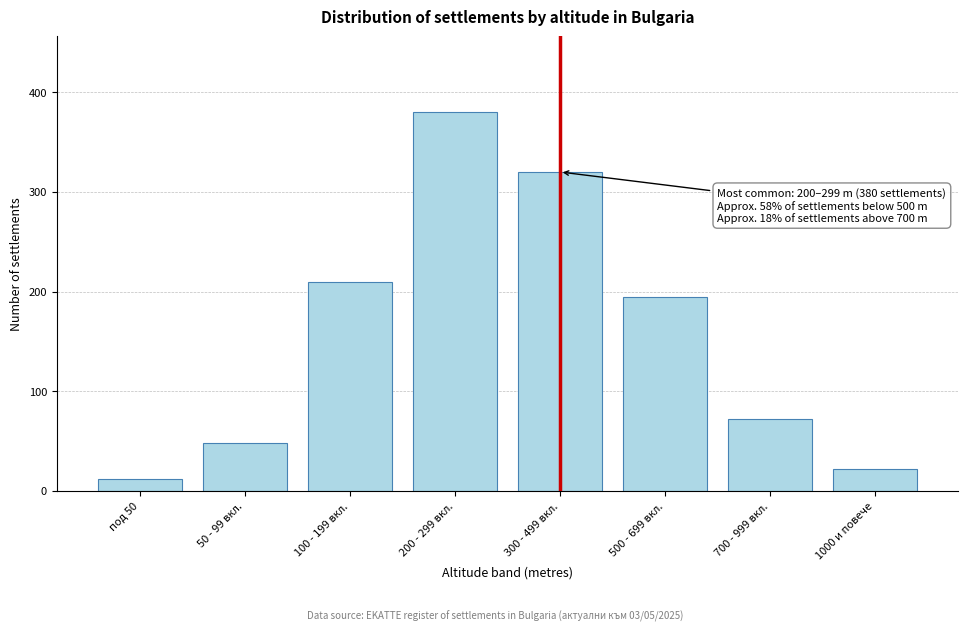

Reading left to right, what are all the values shown in this chart?

12	48	210	380	320	195	72	22